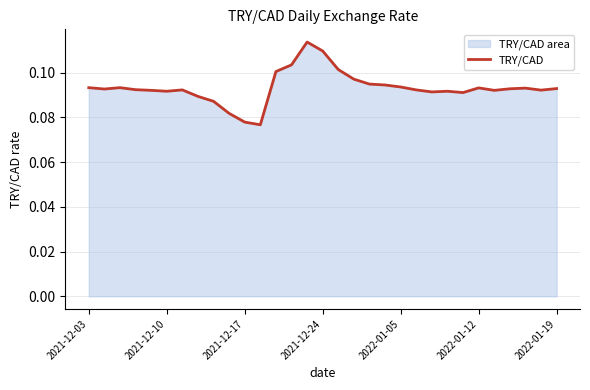

The chart shows a value of 0.2 at 2021-12-03. True or false?

False